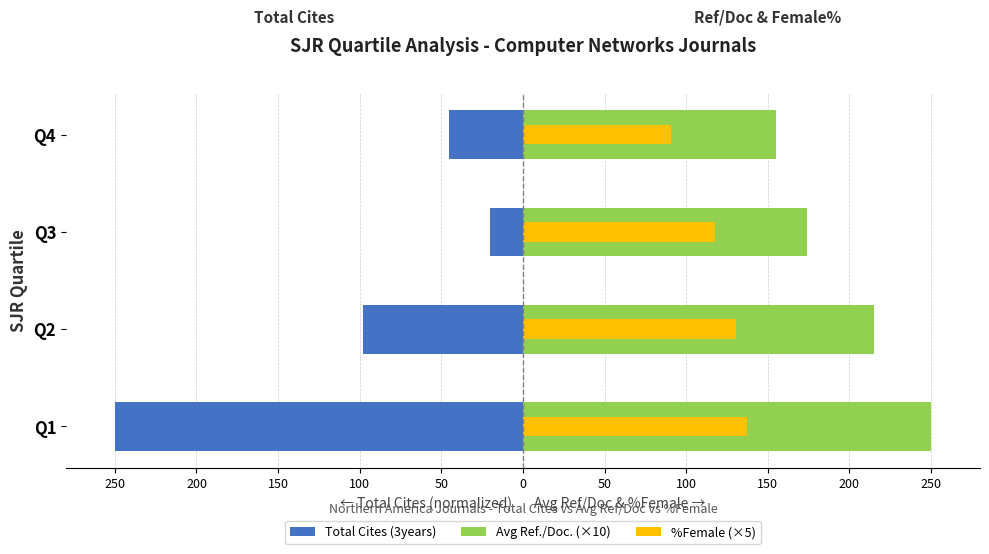

What is the average value of the Avg Ref./Doc. (×10) series?

198.5